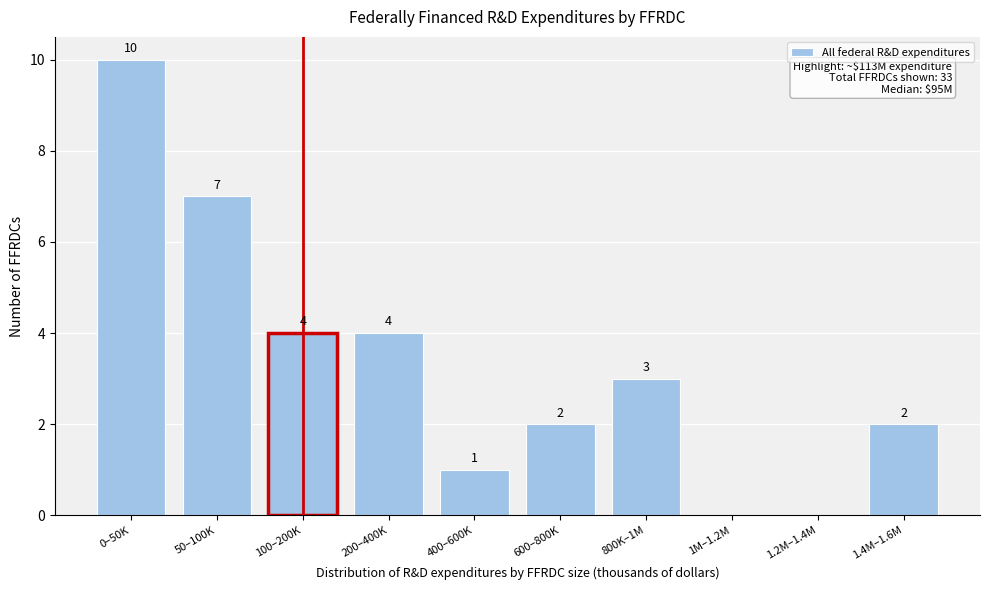

Reading right to left, extract all data points from this chart.

1.4M–1.6M=2	1.2M–1.4M=0	1M–1.2M=0	800K–1M=3	600–800K=2	400–600K=1	200–400K=4	100–200K=4	50–100K=7	0–50K=10